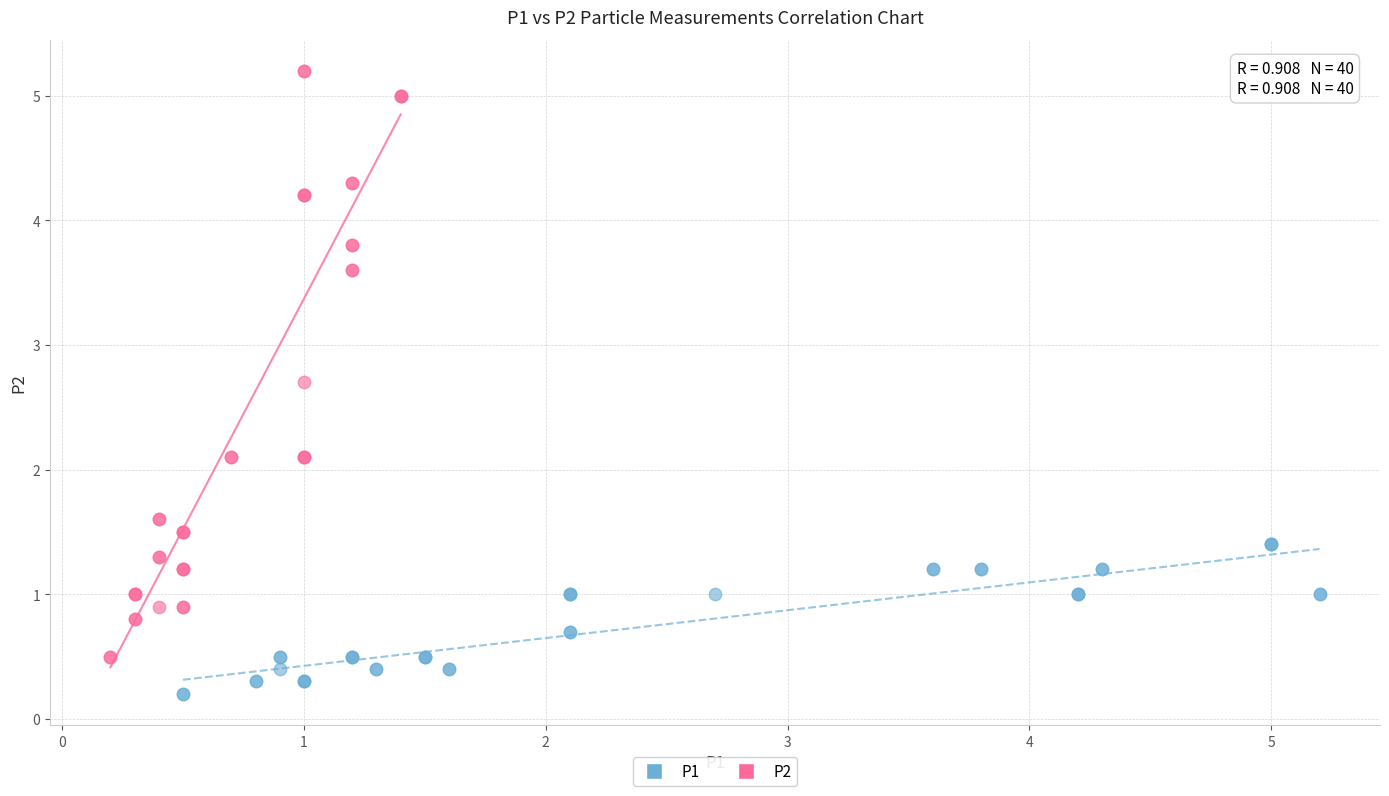

Which series contains the highest Y value?

P2